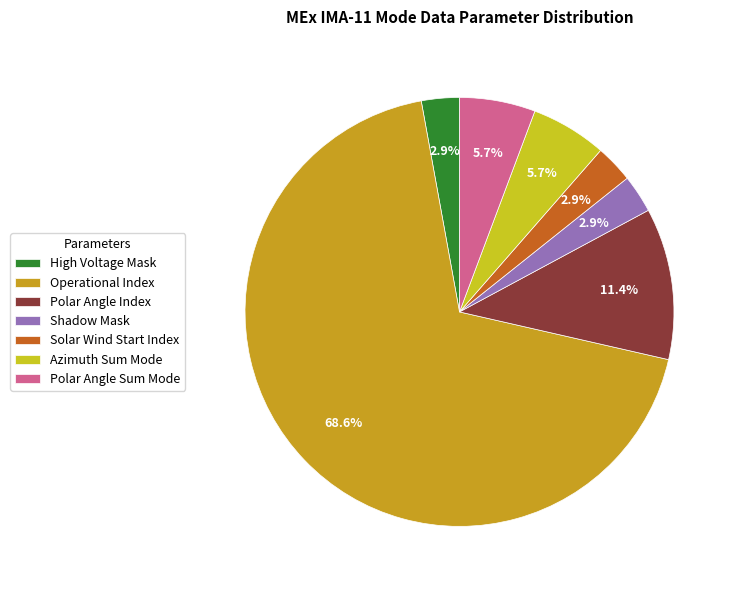

Which has a higher value, Solar Wind Start Index or Polar Angle Index?

Polar Angle Index